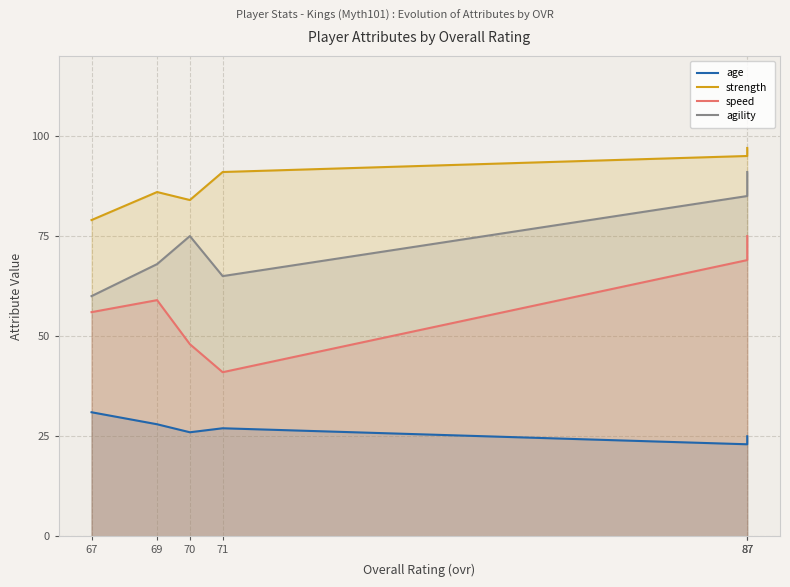

How many lines are shown in the chart?

4